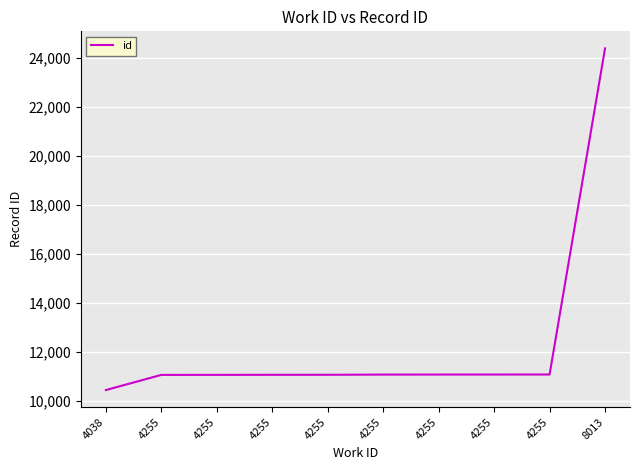

Reading left to right, what are all the values shown in this chart?

4038=10455	4255=11073	4255=11074	4255=11077	4255=11078	4255=11086	4255=11087	4255=11088	4255=11089	8013=24375